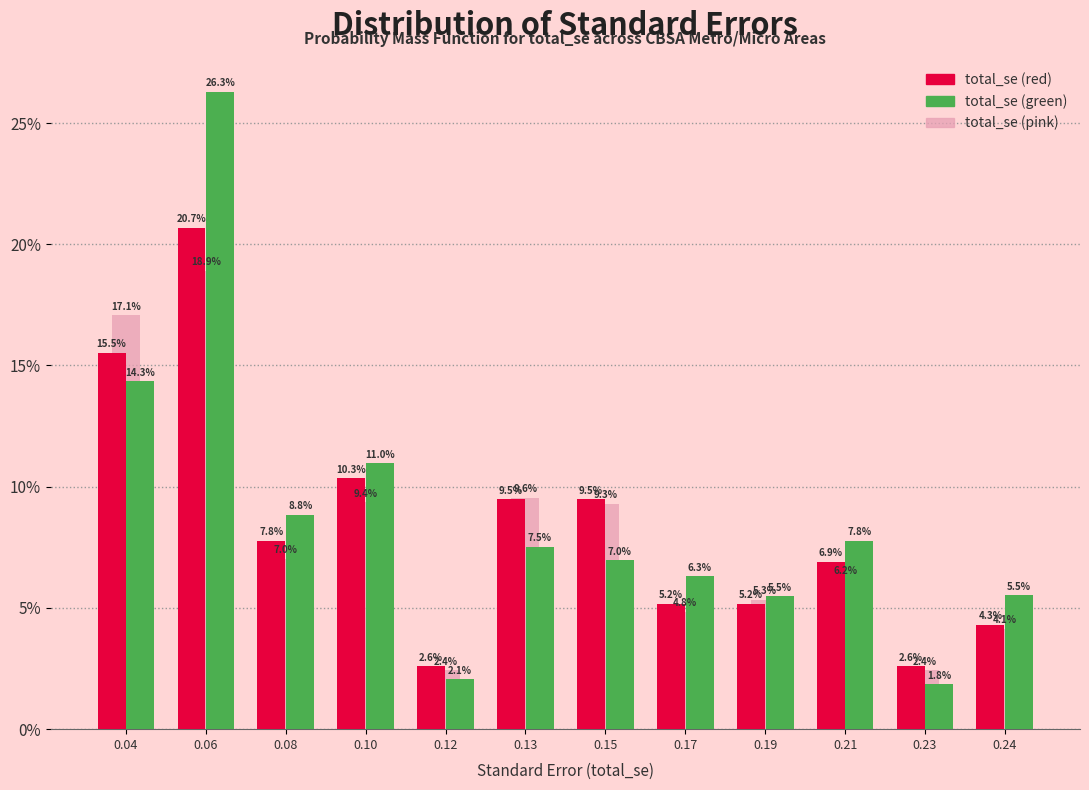

Reading left to right, extract all data points from this chart.

total_se (red): 15.5	20.7	7.8	10.3	2.6	9.5	9.5	5.2	5.2	6.9	2.6	4.3
total_se (green): 14.3	26.3	8.8	11.0	2.1	7.5	7.0	6.3	5.5	7.8	1.8	5.5
total_se (pink): 17.1	18.9	7.0	9.4	2.4	9.6	9.3	4.8	5.3	6.2	2.4	4.1